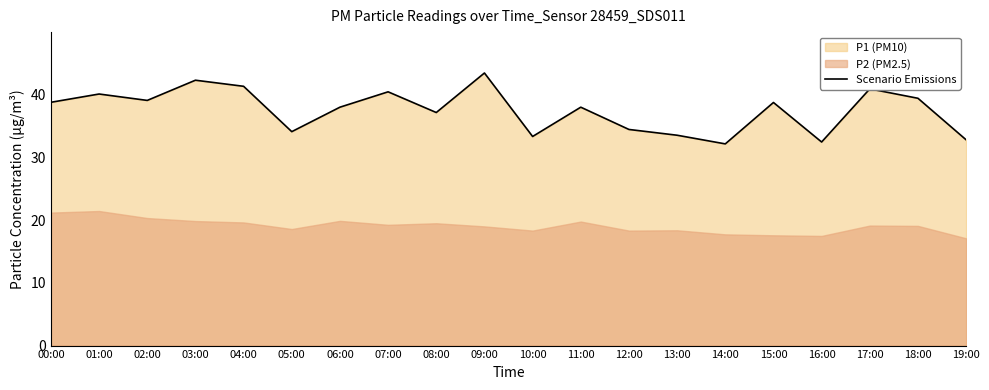

What is the approximate value at 19:00?

32.8